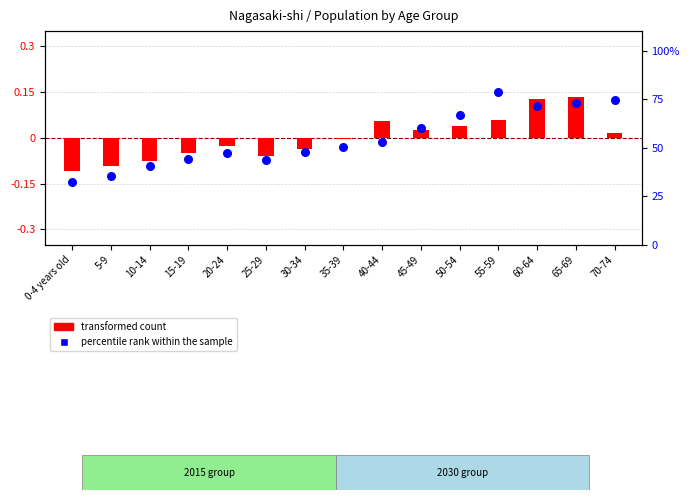

Which series contains the lowest Y value?

transformed count